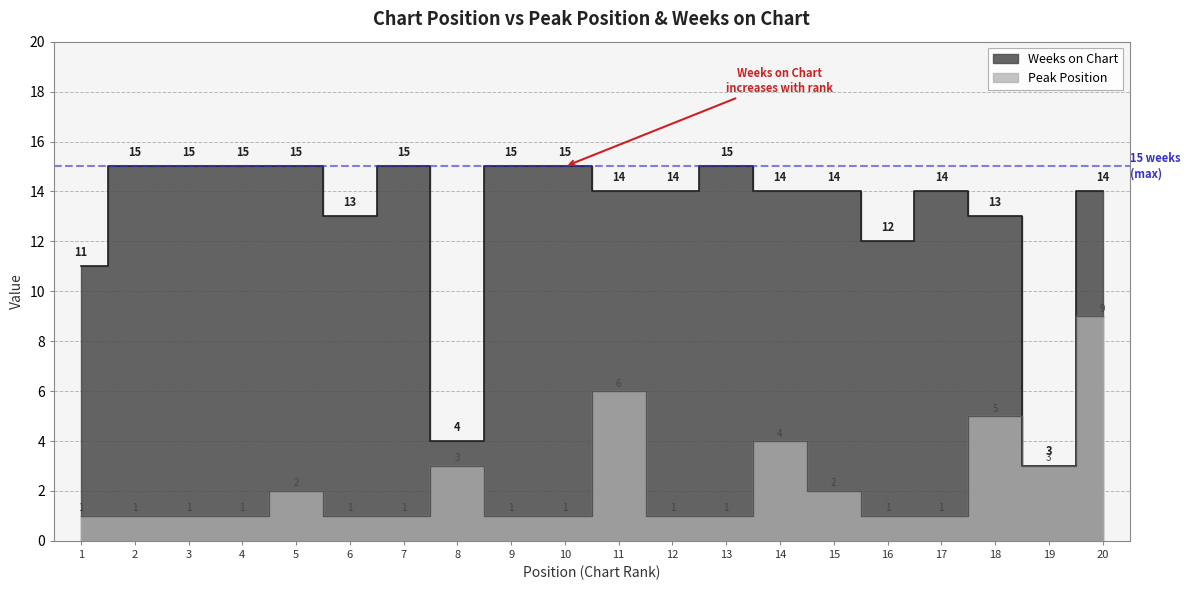

At which category does Weeks on Chart reach its first local peak?

7